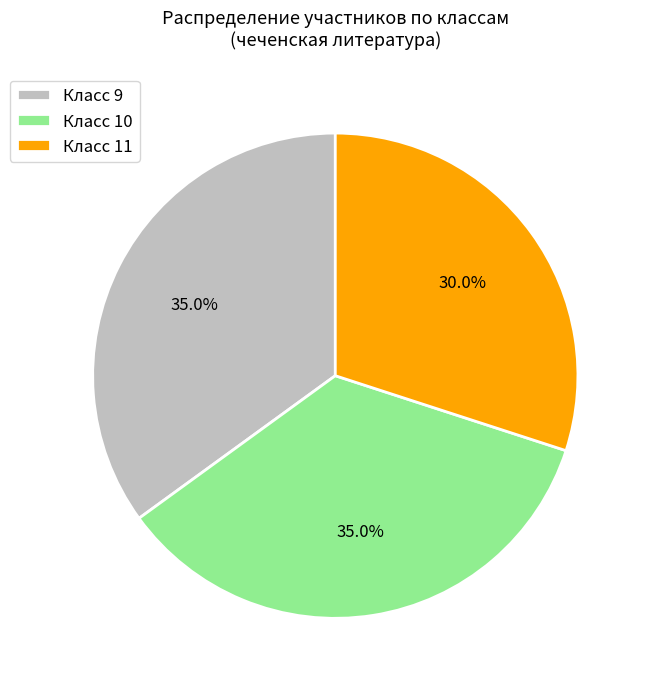

Is there a majority slice in this chart?

No